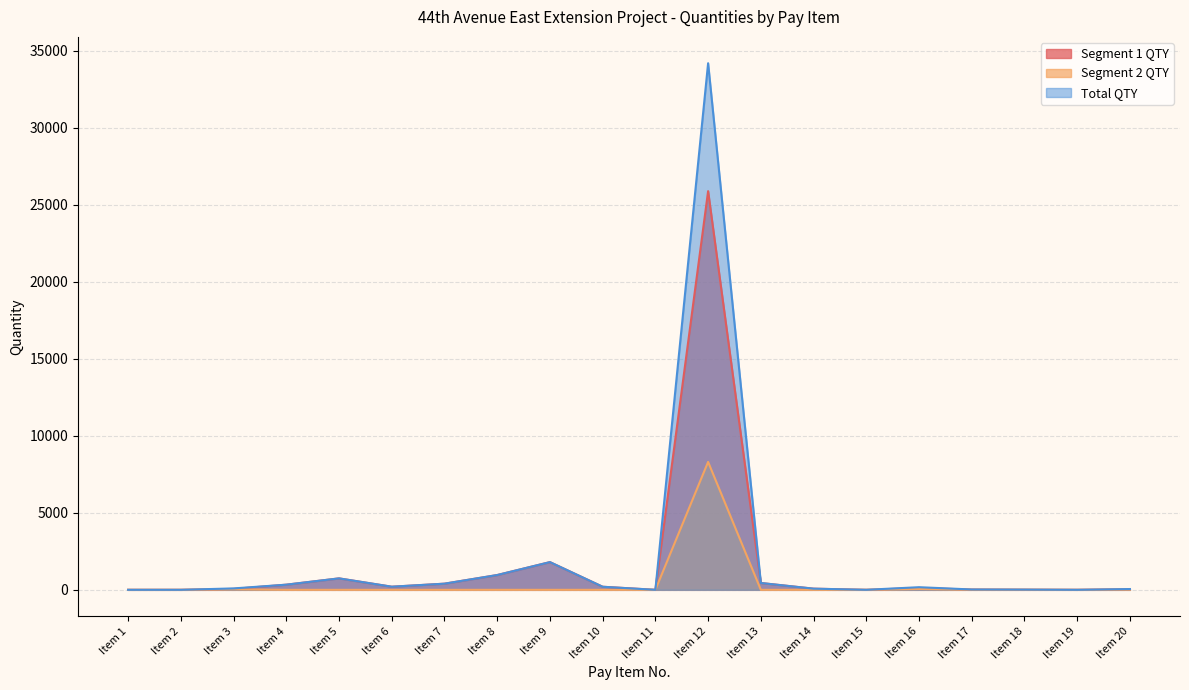

Between Item 4 and Item 9, which is larger?

Item 9